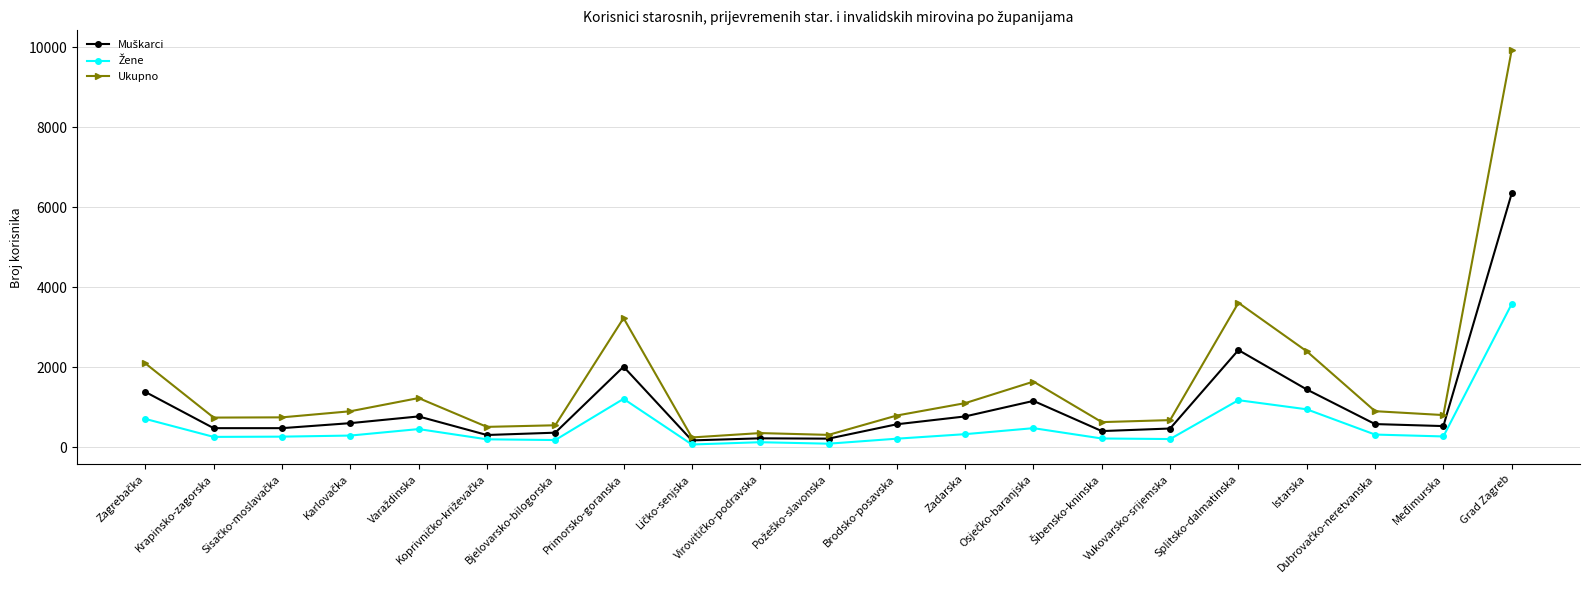

Where is Ukupno nearest to the value 5088?

Splitsko-dalmatinska